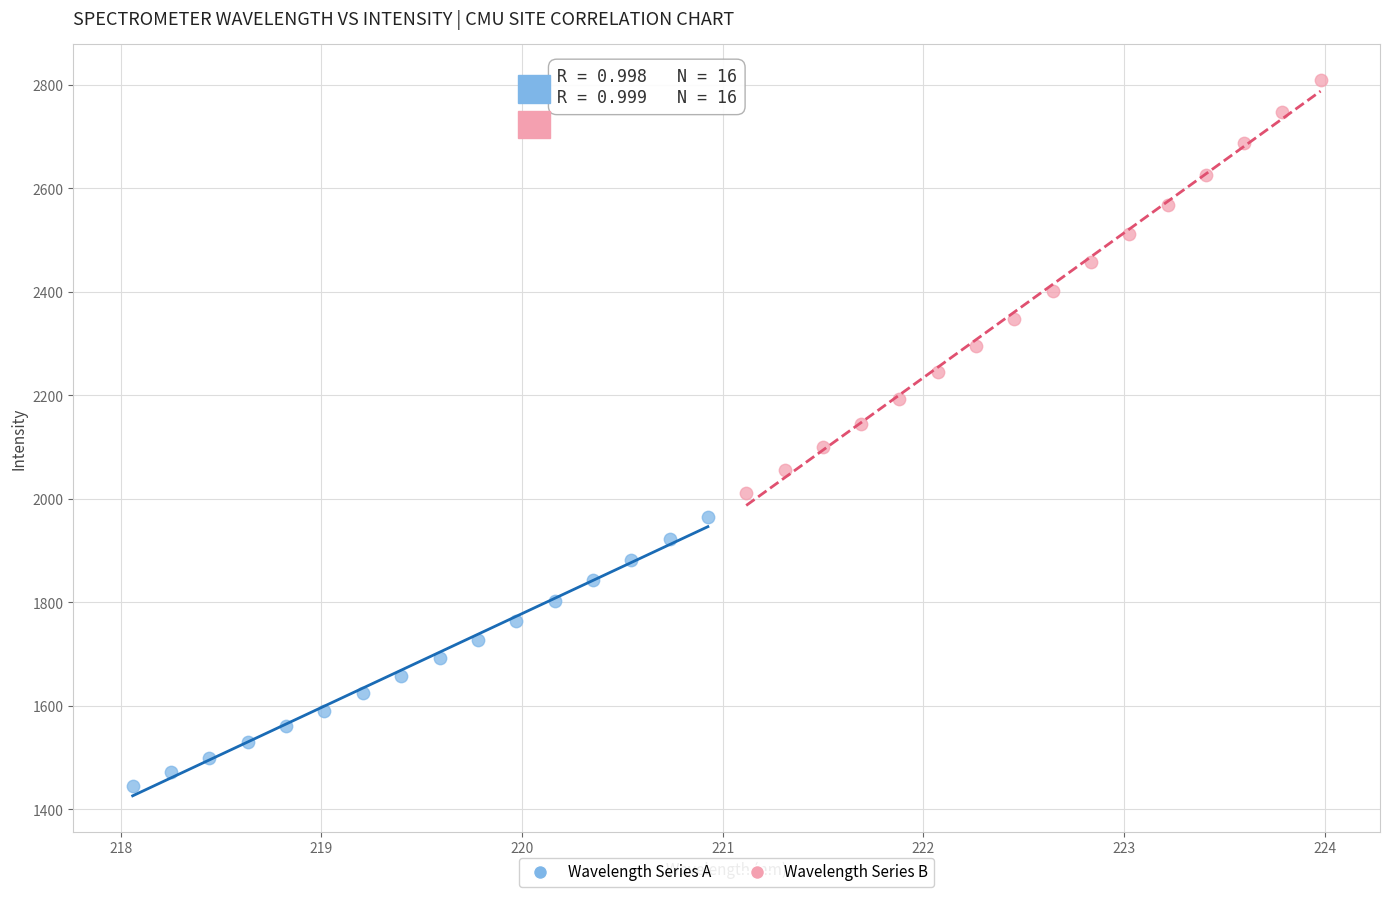

Which series reaches the minimum Y coordinate?

Wavelength Series A